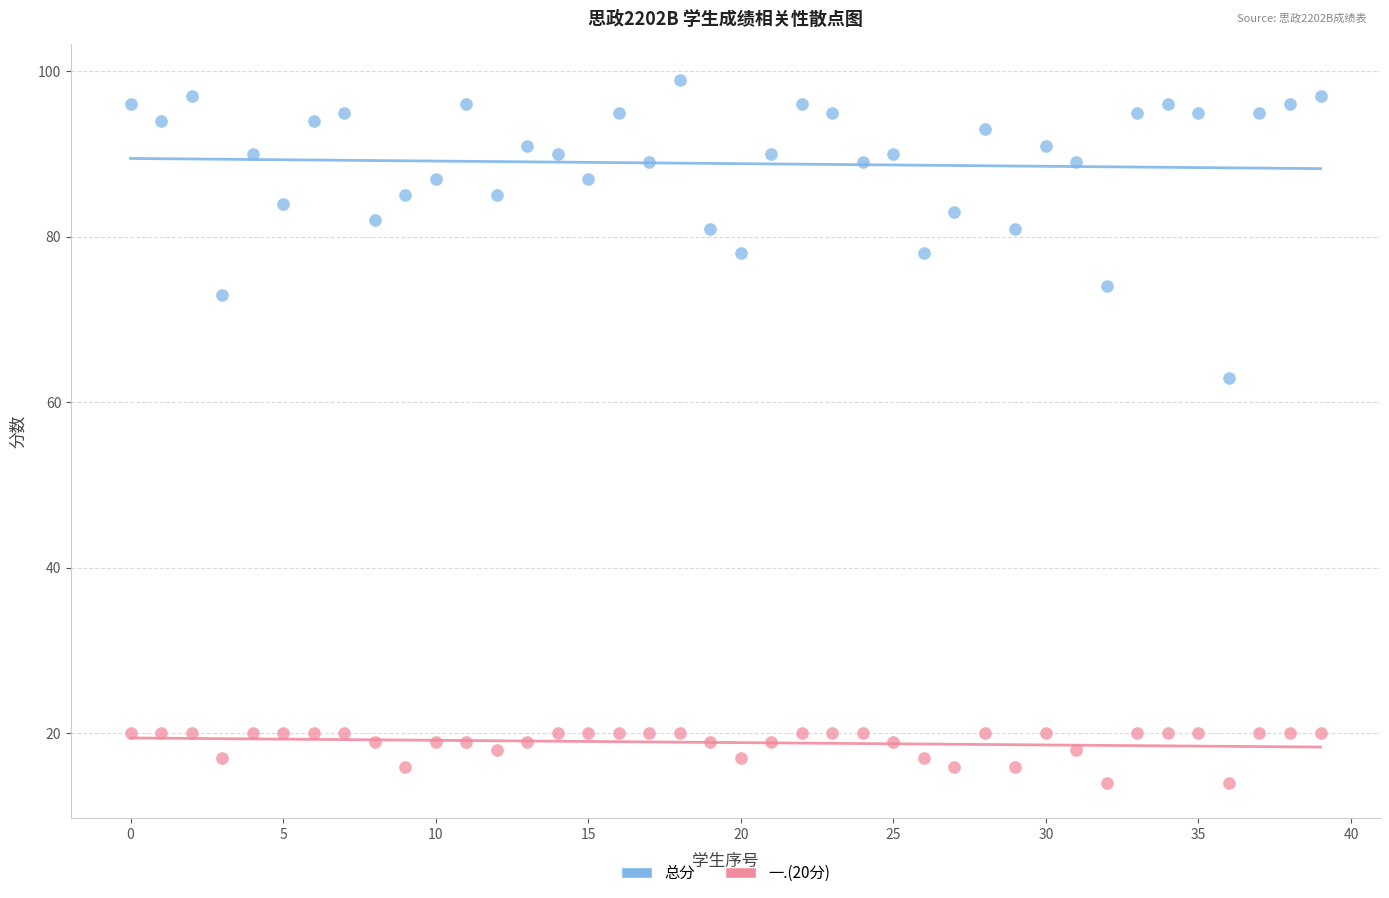

What are all the series names shown in the legend?

总分, 一.(20分)